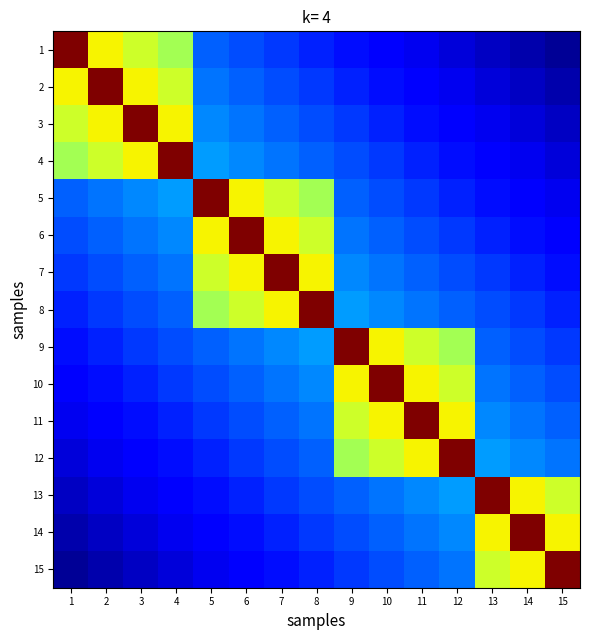

What is the total value across all series at 4?

4.8